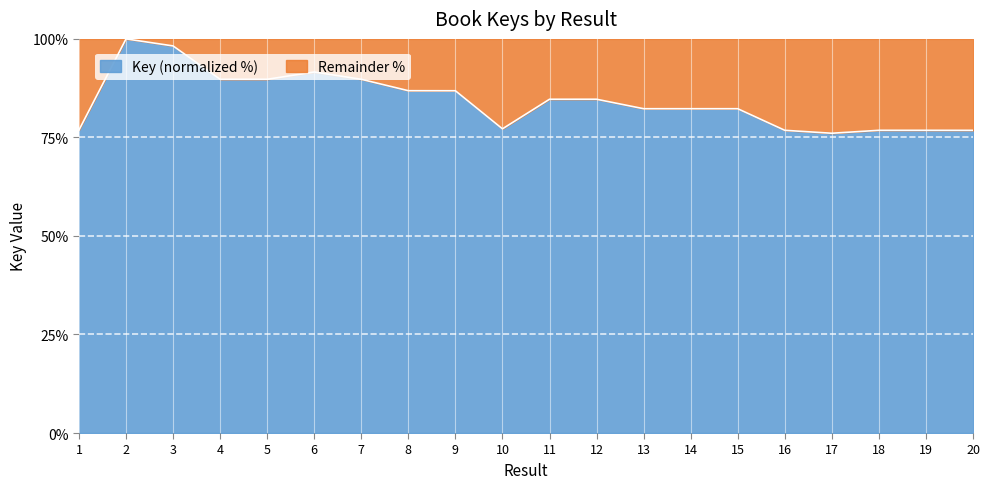

List the labels in order of value, smallest first.

17, 20, 19, 18, 16, 1, 10, 14, 15, 13, 11, 12, 9, 8, 7, 5, 4, 6, 3, 2